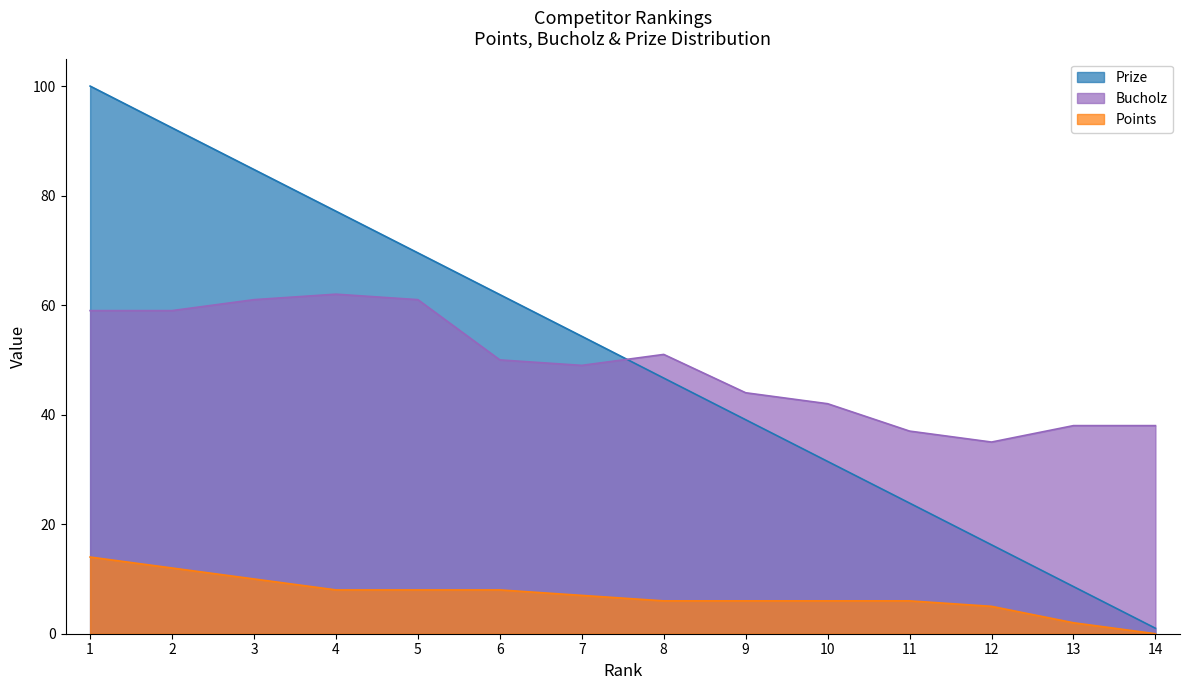

What value does the Points series have at 12?

5.0